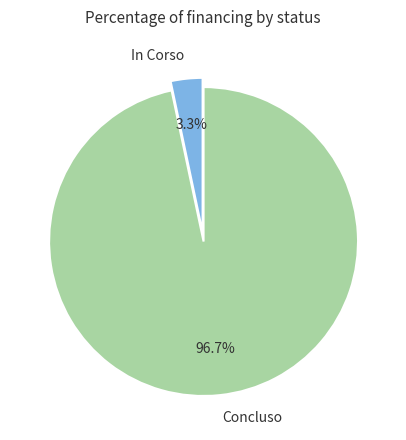

Combined, what portion of the pie is In Corso and Concluso?

100.0%